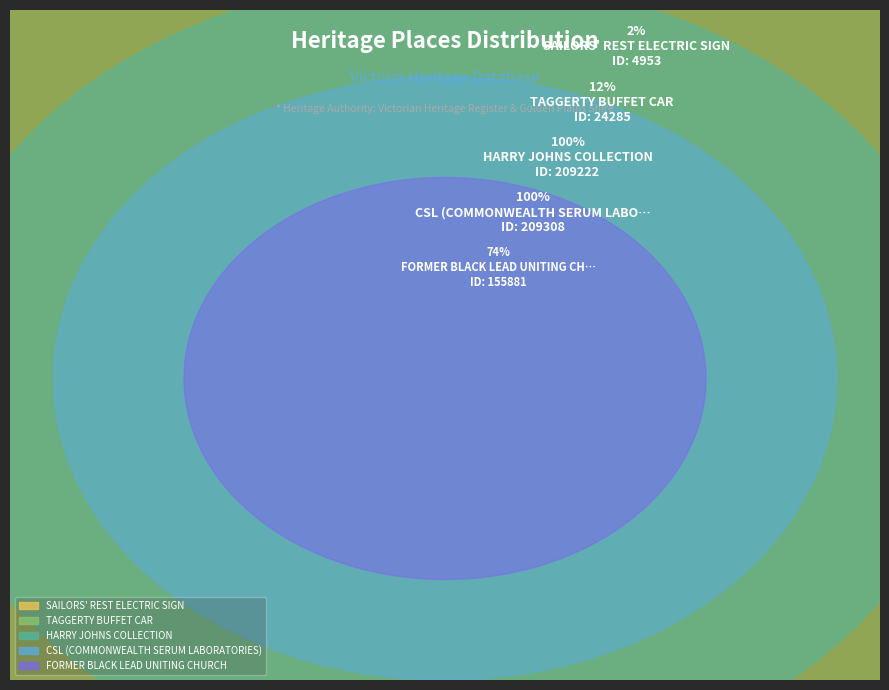

Does FORMER BLACK LEAD UNITING CHURCH represent more than half of the total?

No